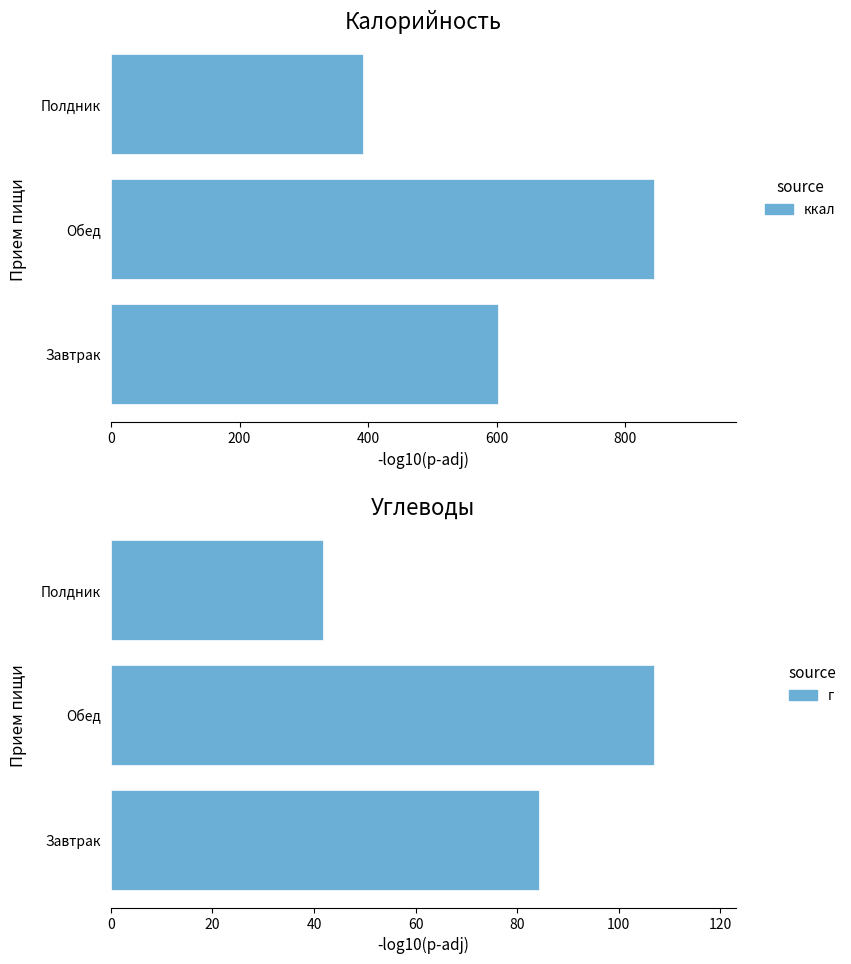

Are the bars grouped side by side (vs. stacked)?

Yes